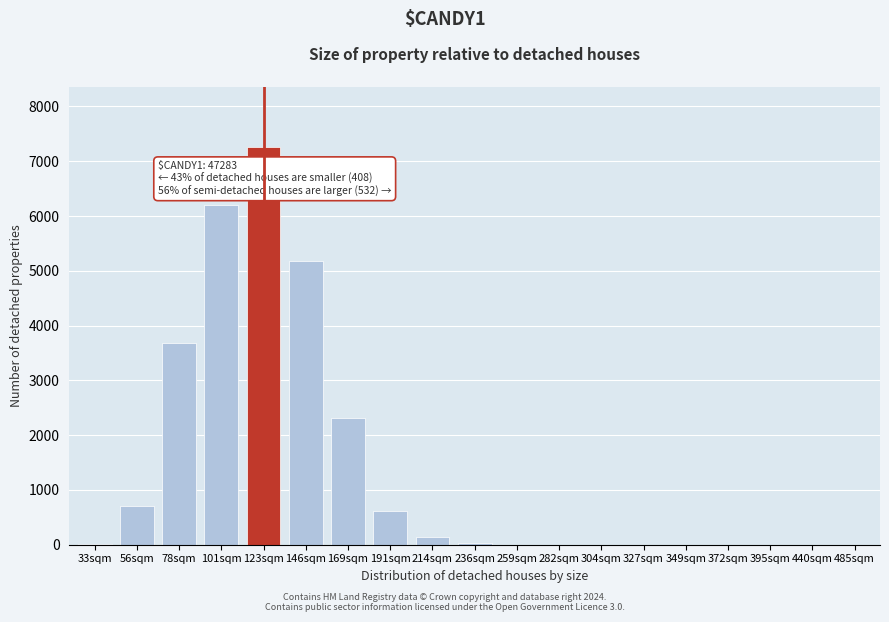

What is the greatest value displayed?

7267